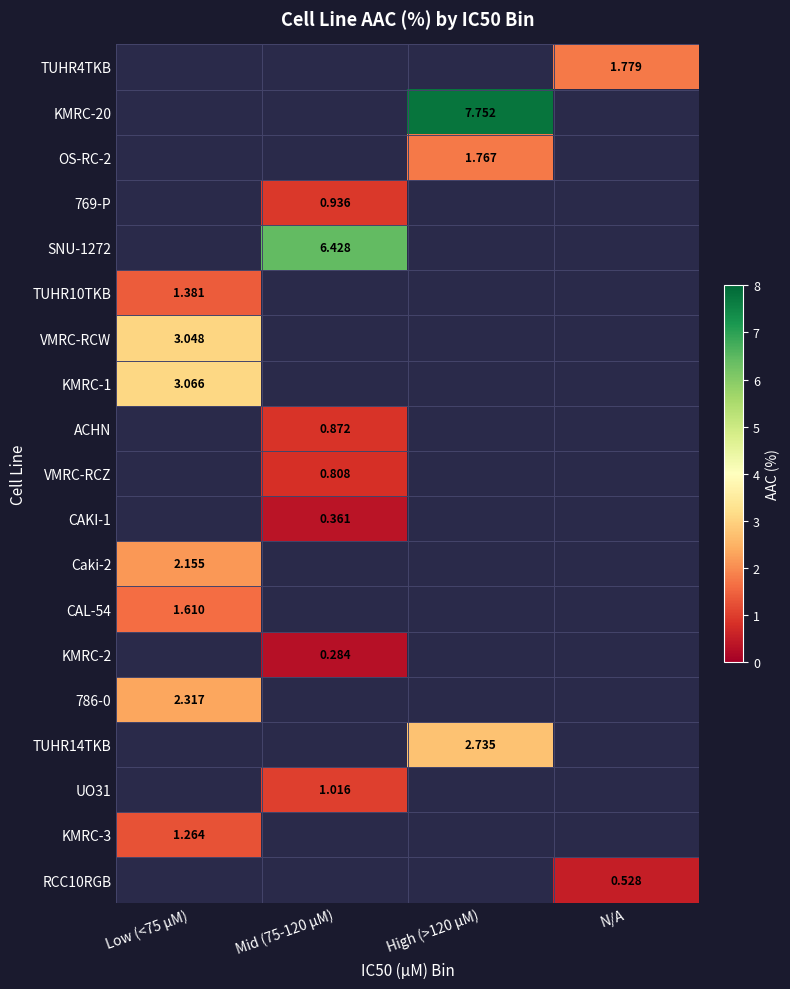

Count the number of categories in the chart.

4